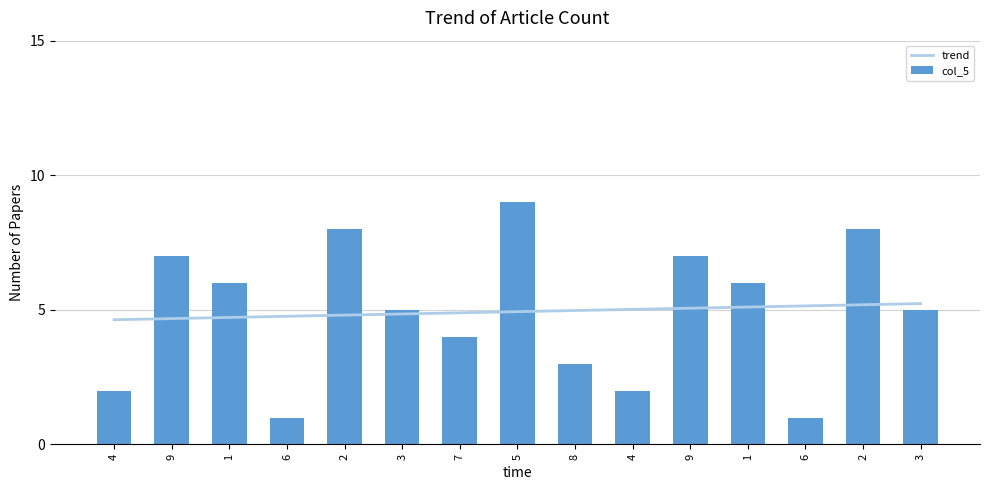

Reading left to right, transcribe all the data shown in this chart.

trend: 4.6	4.7	4.7	4.8	4.8	4.8	4.9	4.9	5.0	5.0	5.1	5.1	5.1	5.2	5.2
col_5: 2.0	7.0	6.0	1.0	8.0	5.0	4.0	9.0	3.0	2.0	7.0	6.0	1.0	8.0	5.0